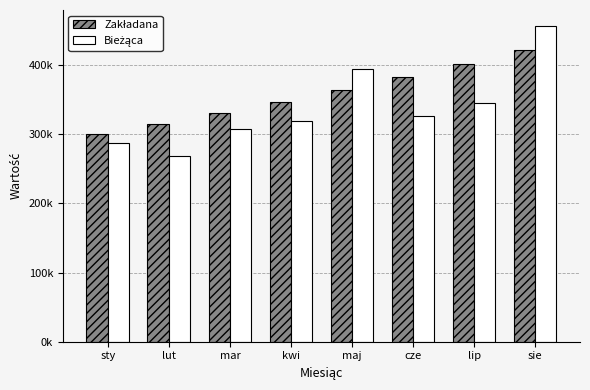

List the series in order of their peak value, highest first.

Bieżąca, Zakładana